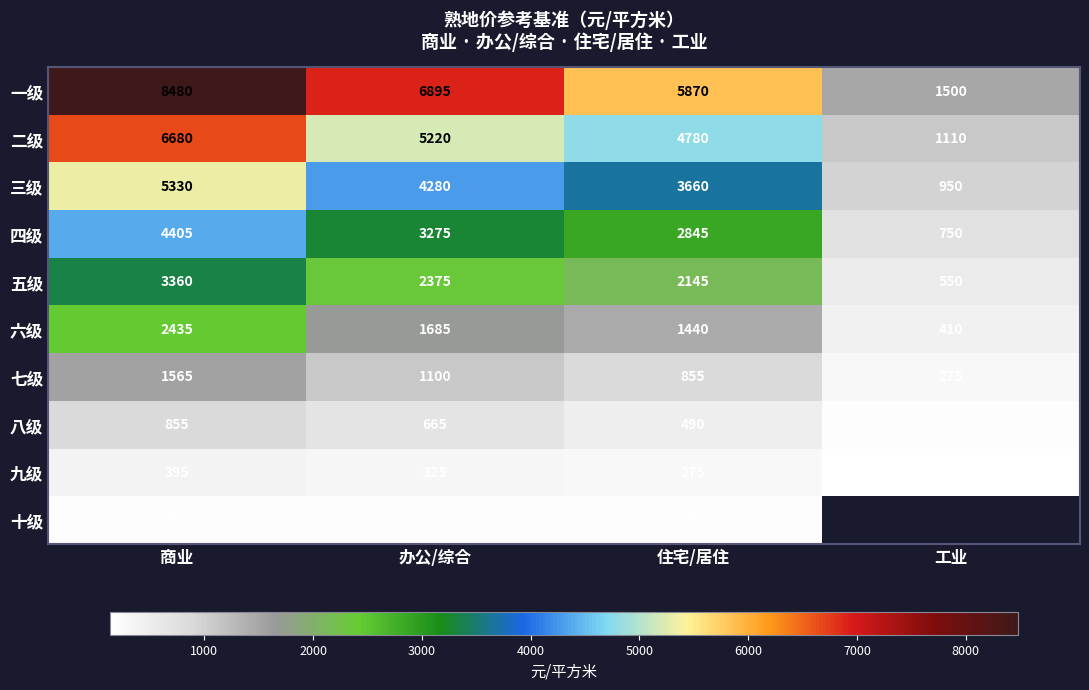

The value of 六级 at 办公/综合 is 514. True or false?

False